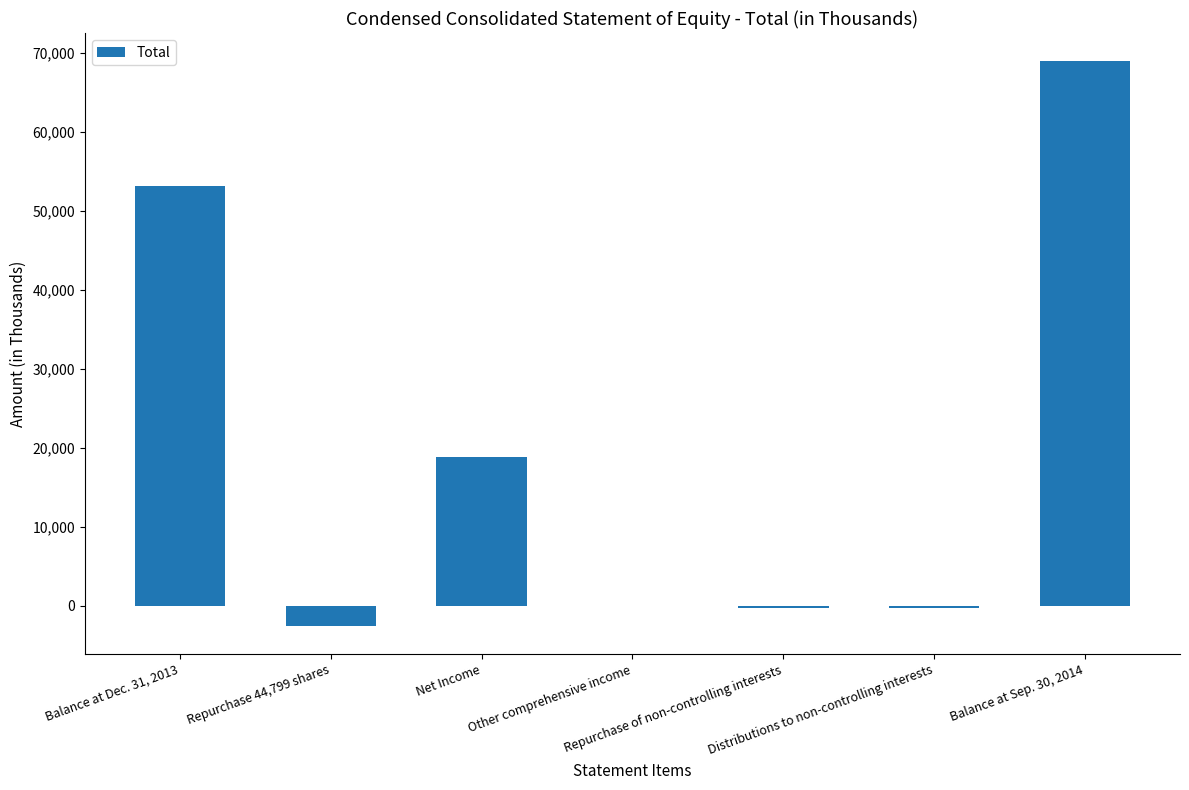

What is the maximum value shown in the chart?

68924